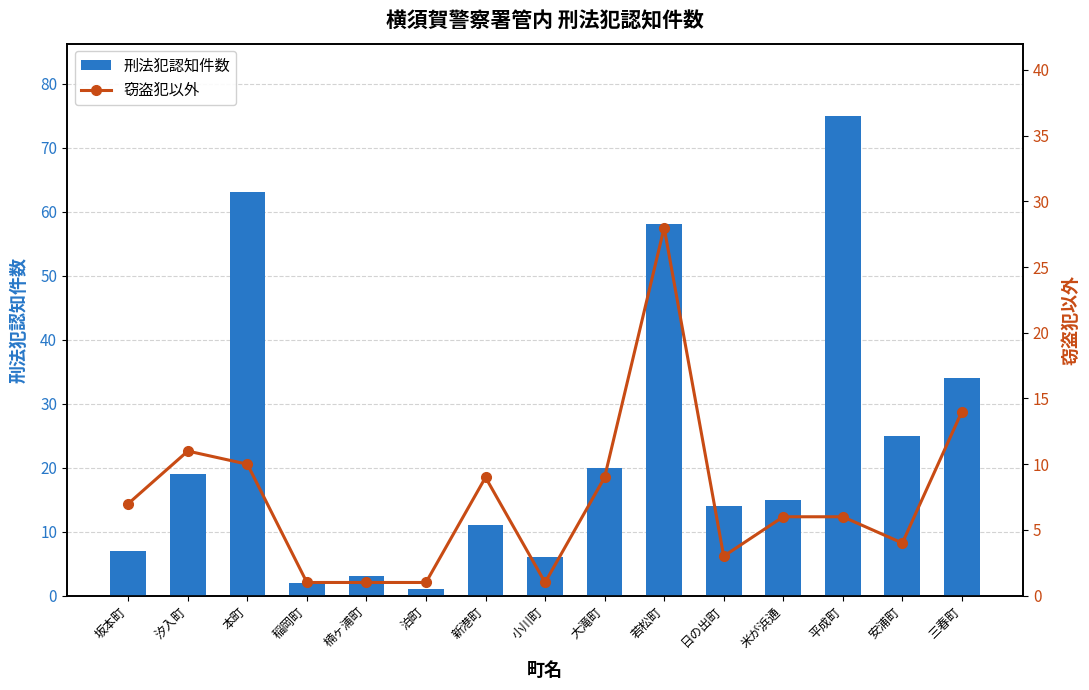

At how many categories does at least one series exceed 8?

10